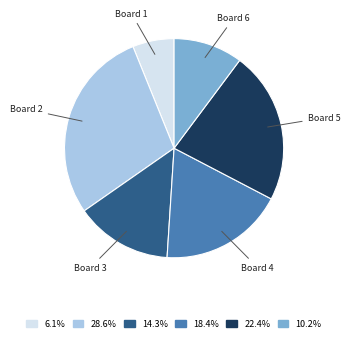

How many slices are in this pie chart?

6